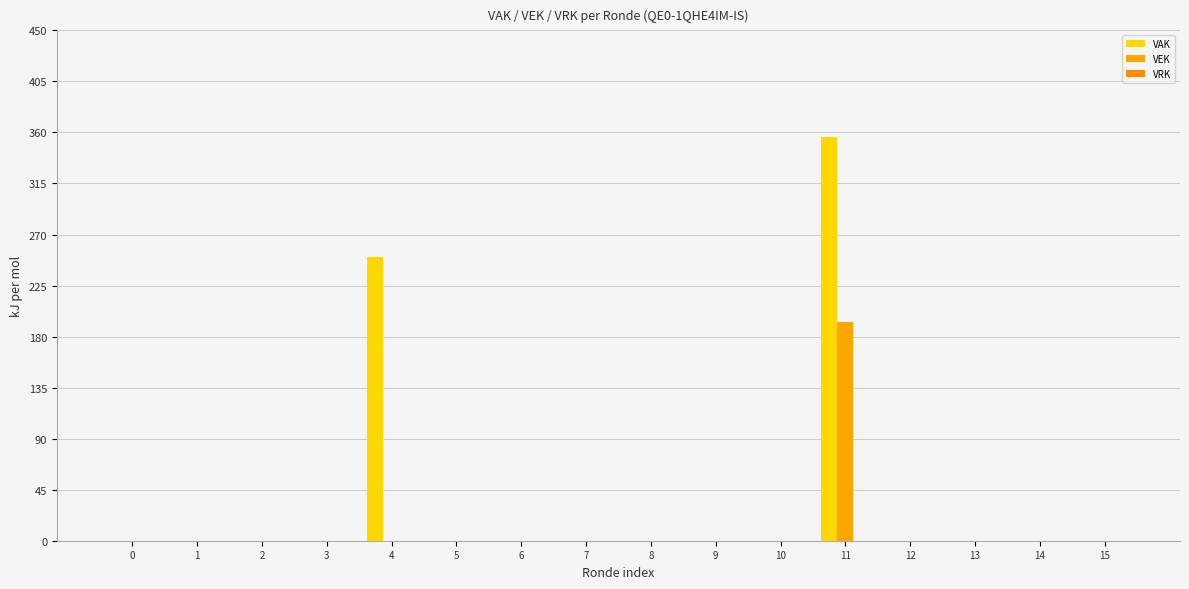

How many categories are shown in the chart?

16